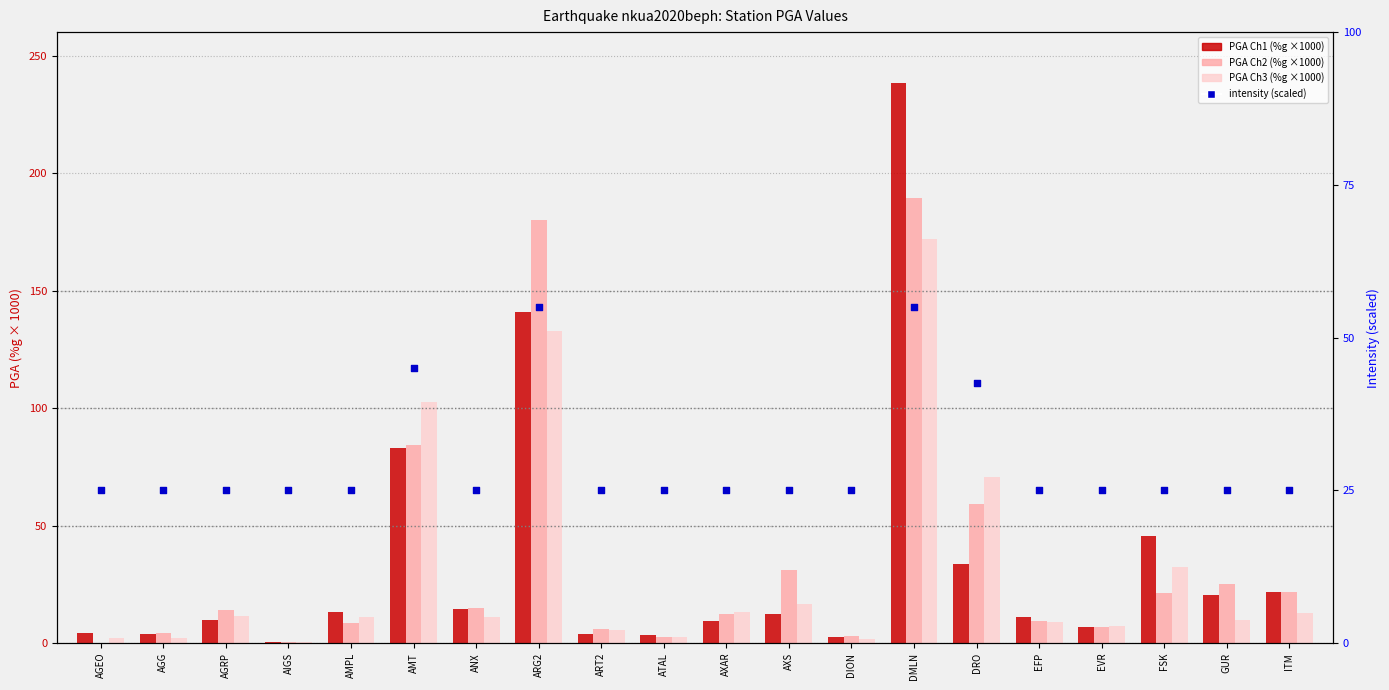

Which series has the widest spread of Y values?

PGA Ch1 (%g x1000)